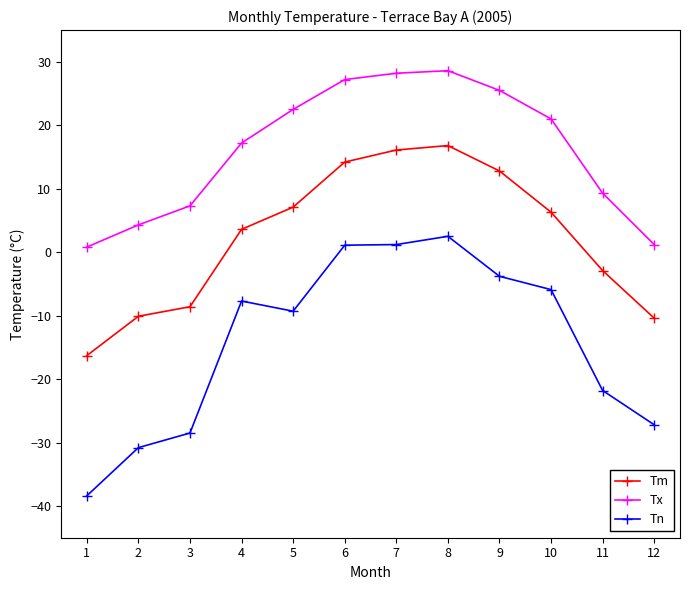

How many values in Tn are below zero?

9